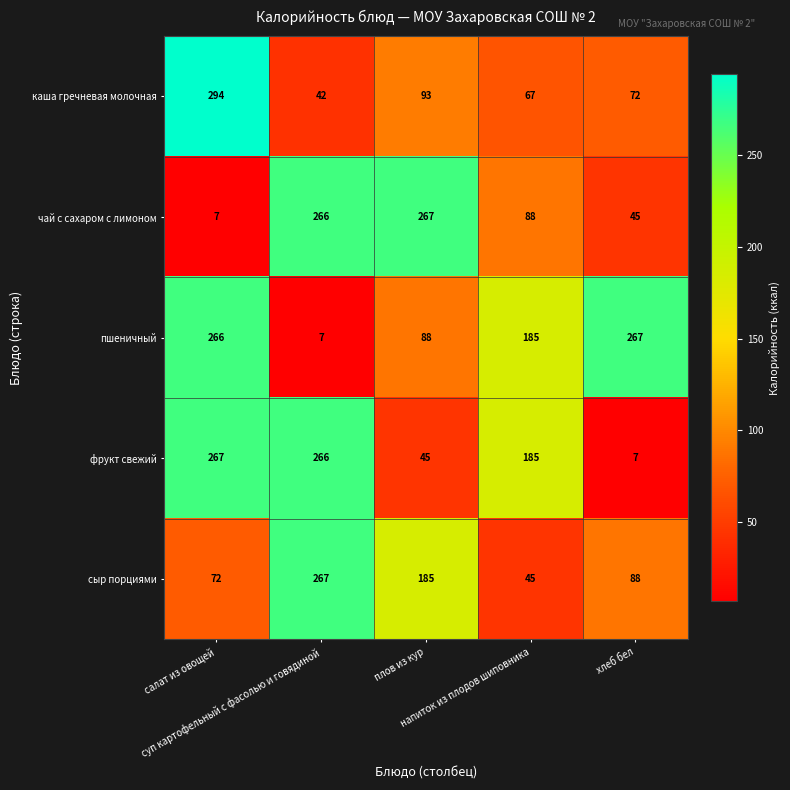

What is the highest value of the чай с сахаром с лимоном series?

267